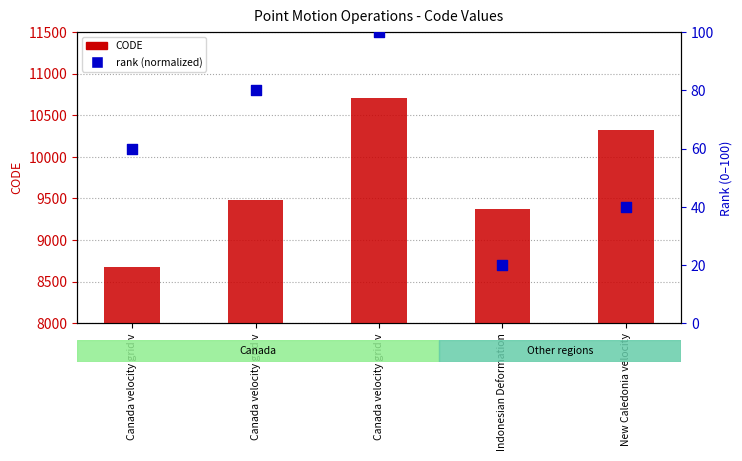

Which series contains the lowest Y value?

rank (normalized)